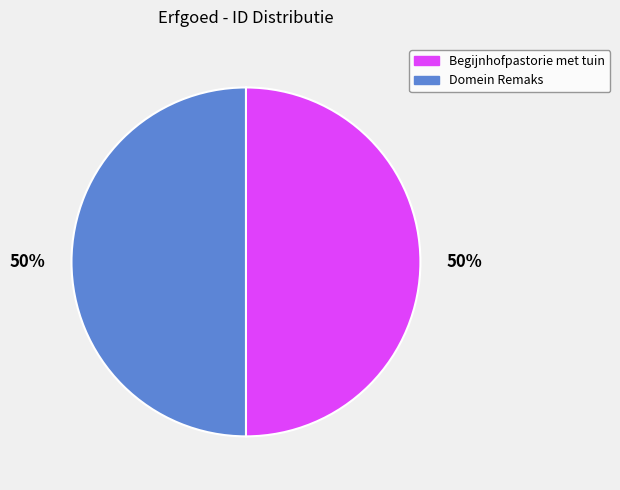

How many segments does this pie chart have?

2